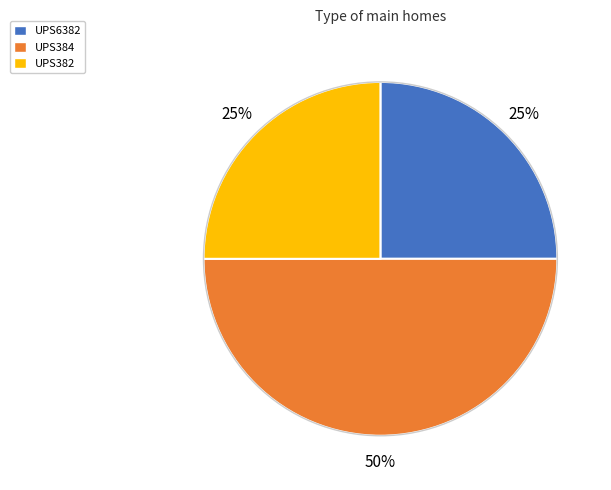

Approximately how many times larger is the value at UPS6382 compared to UPS382?

1.0